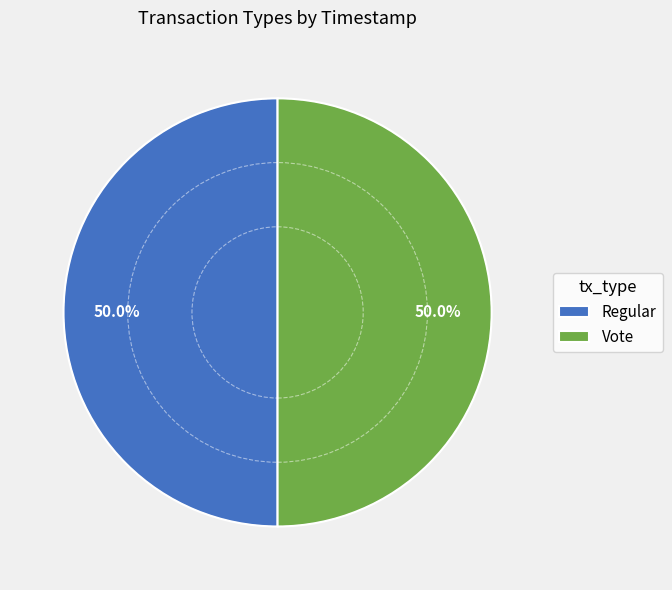

To the nearest percent, what is the average slice percentage?

50%